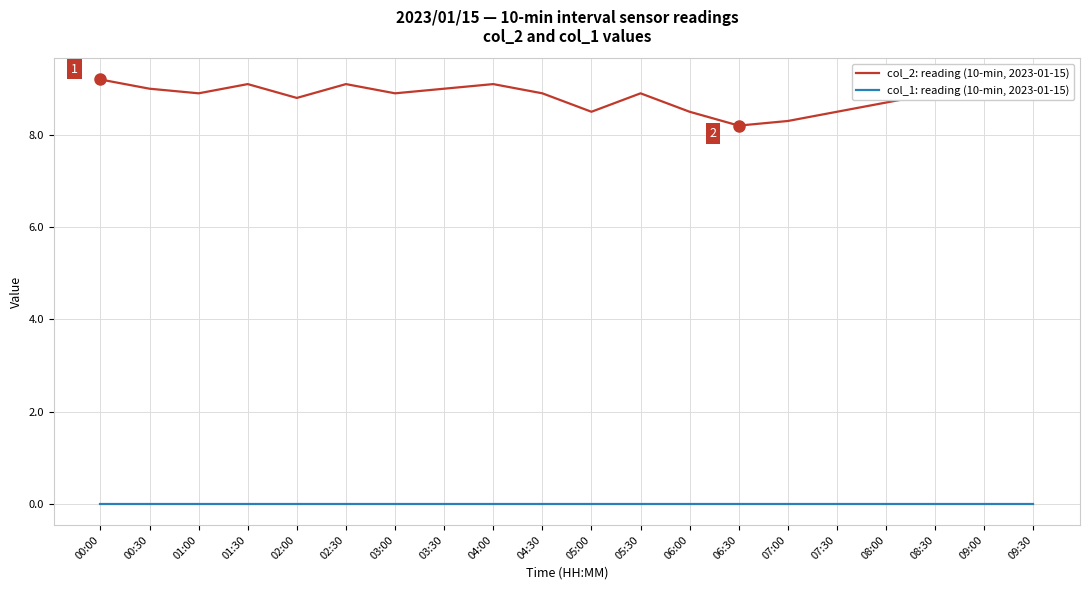

True or false: col_2: reading (10-min, 2023-01-15) and col_1: reading (10-min, 2023-01-15) intersect in this chart.

False